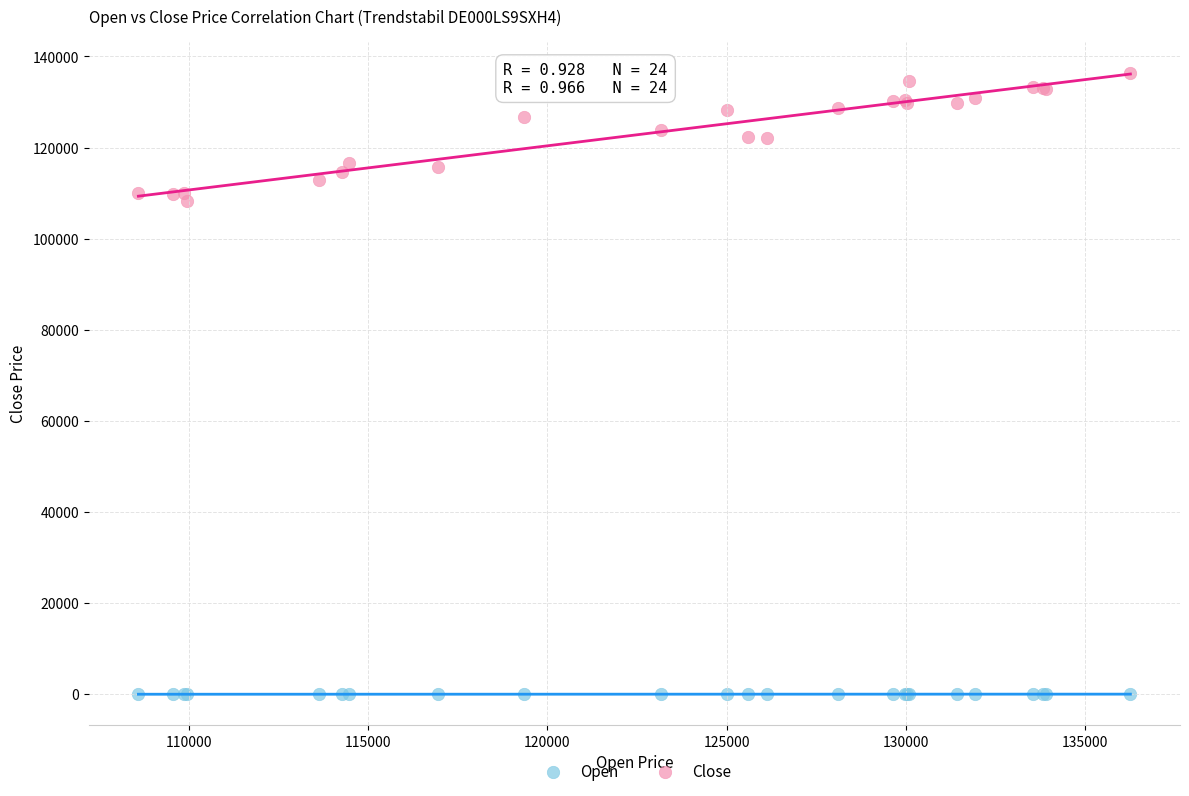

Across all series, what Y value is closest to 68186?

108313